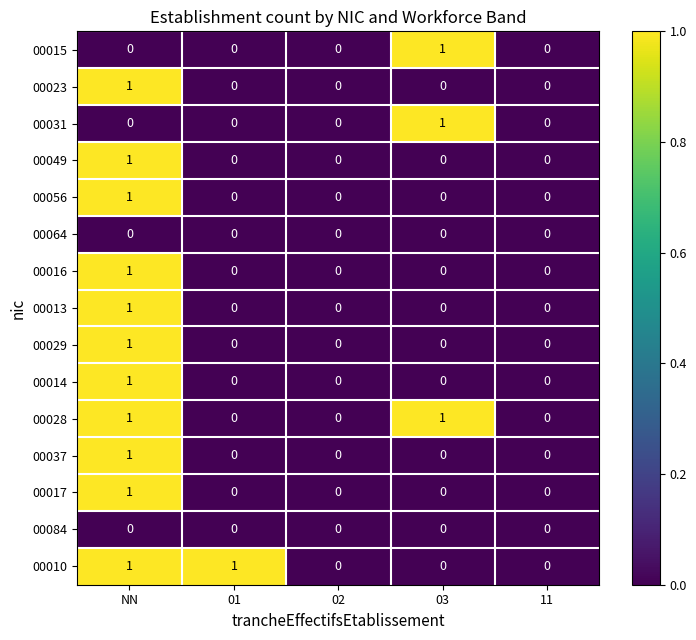

Between 01 and 02, which series saw the biggest shift?

00010